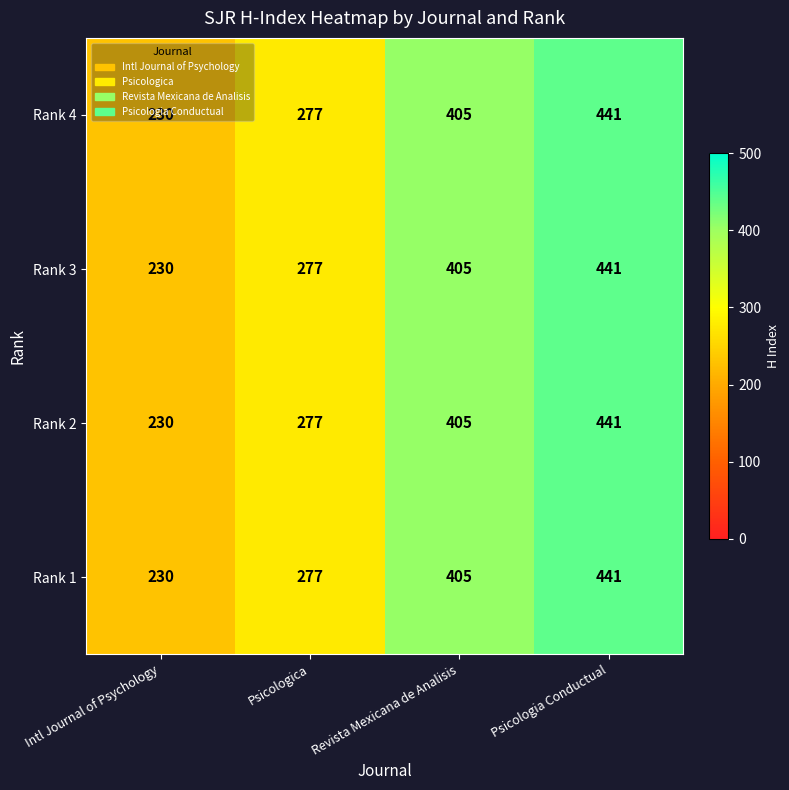

What is the difference between the maximum and second lowest values in the Rank 4 series?

164